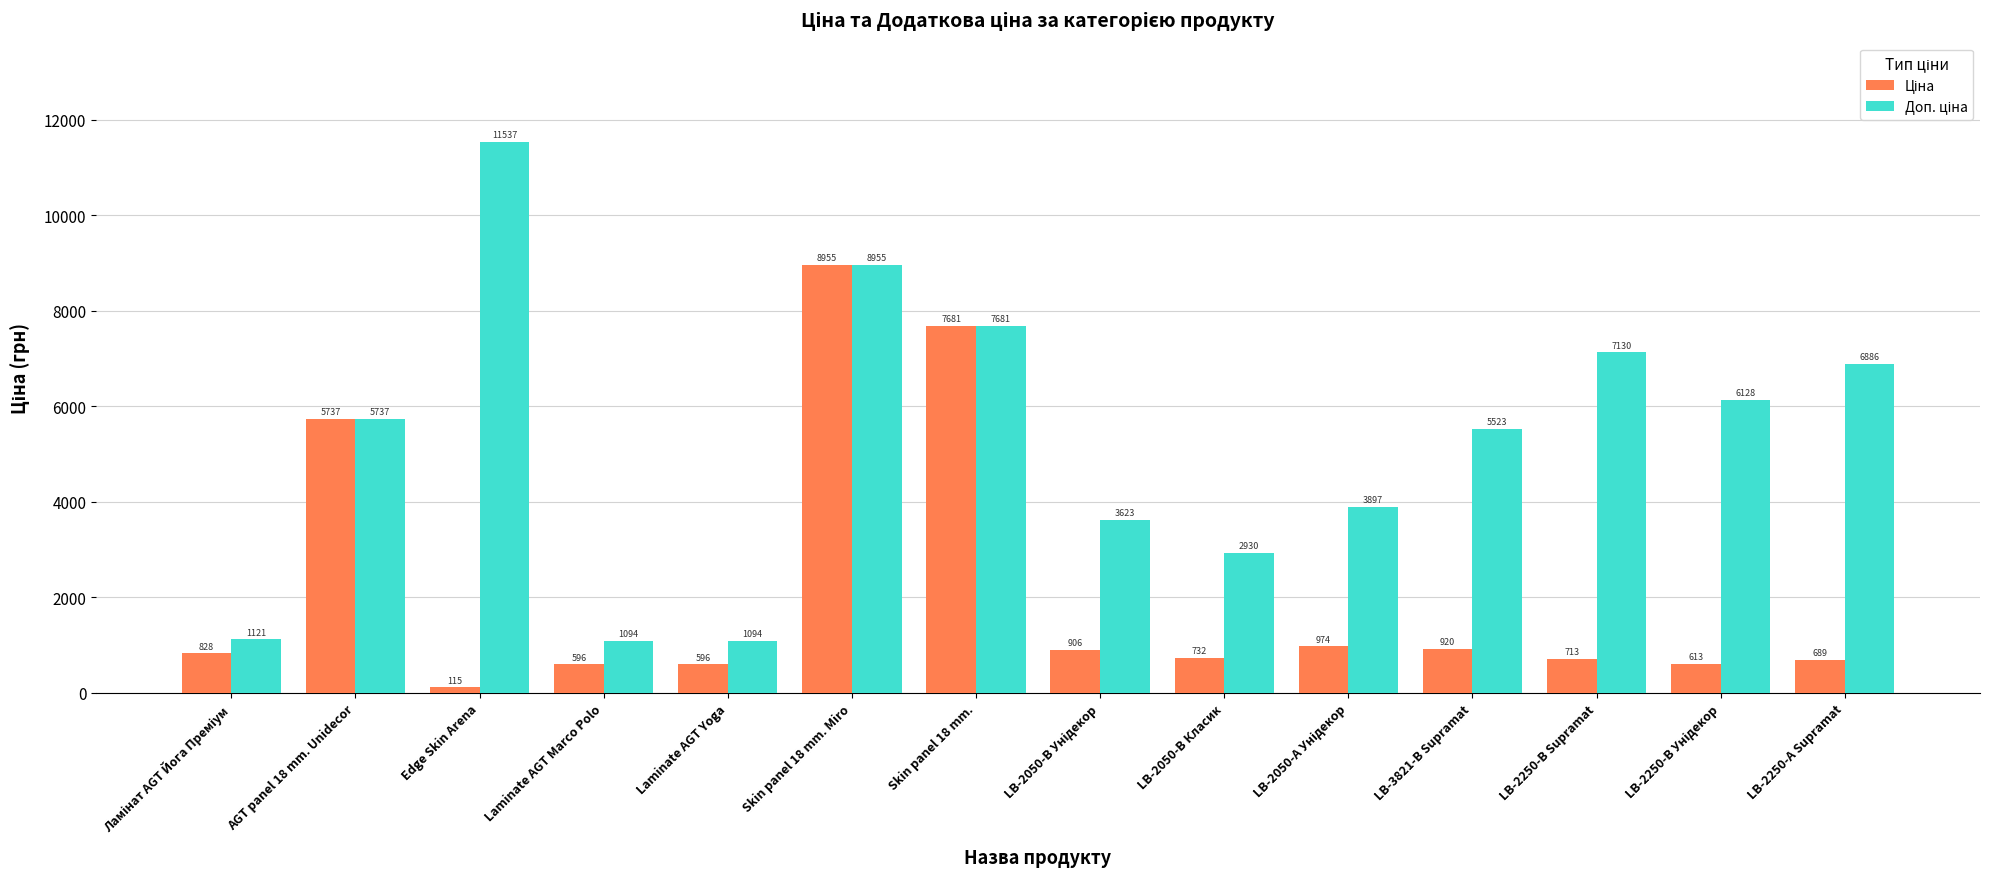

What is the greatest value displayed?

11537.0